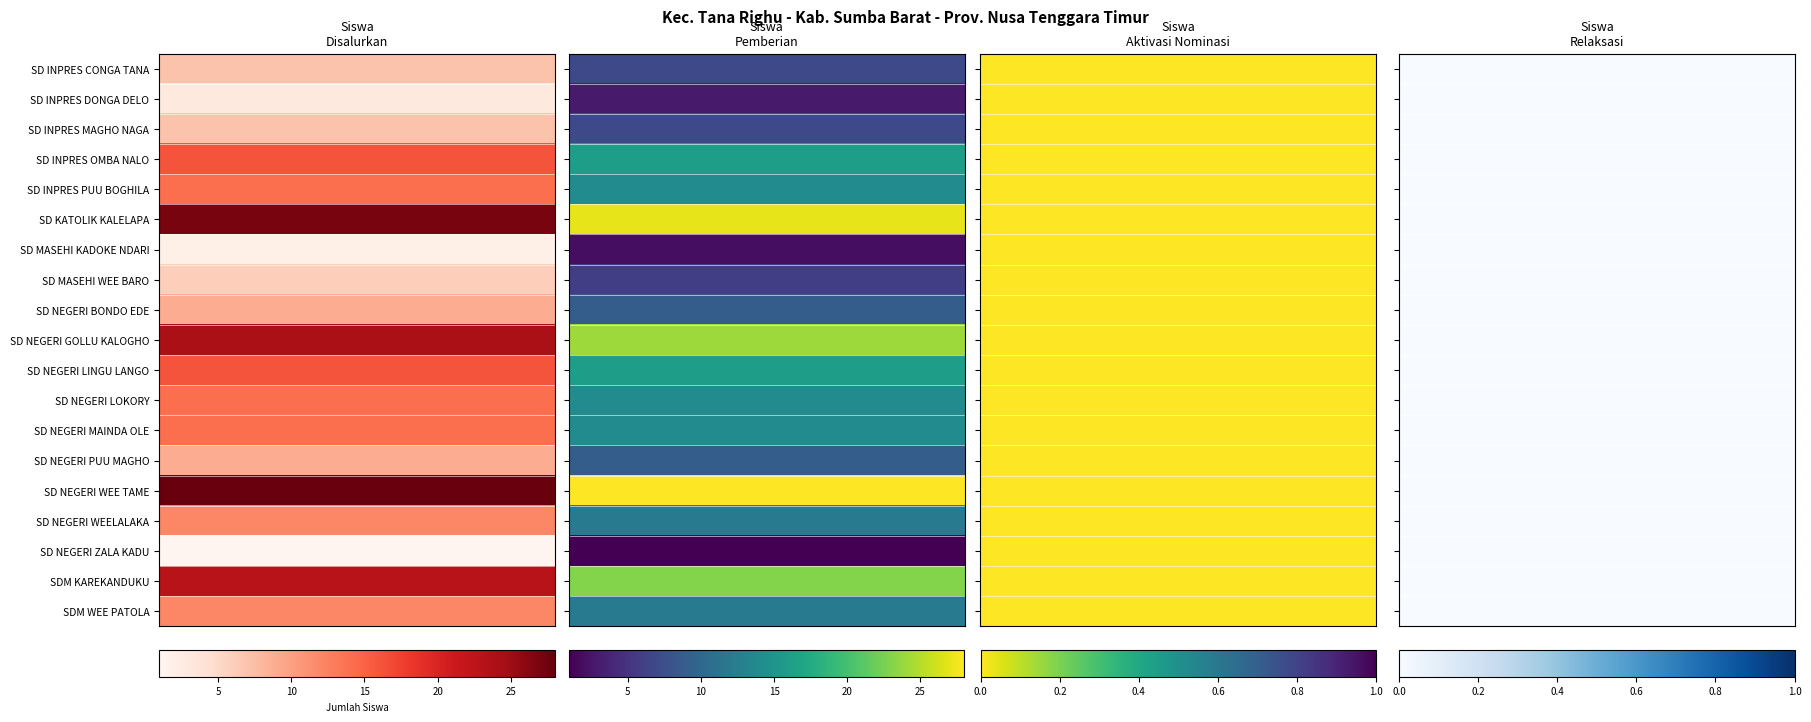

Reading left to right, what are all the values shown in this chart?

SD INPRES CONGA TANA: Disalurkan=7	Pemberian=7	Pemberian Dari Aktivasi Nominasi=0	Pemberian Relaksasi=0
SD INPRES DONGA DELO: Disalurkan=3	Pemberian=3	Pemberian Dari Aktivasi Nominasi=0	Pemberian Relaksasi=0
SD INPRES MAGHO NAGA: Disalurkan=7	Pemberian=7	Pemberian Dari Aktivasi Nominasi=0	Pemberian Relaksasi=0
SD INPRES OMBA NALO: Disalurkan=16	Pemberian=16	Pemberian Dari Aktivasi Nominasi=0	Pemberian Relaksasi=0
SD INPRES PUU BOGHILA: Disalurkan=14	Pemberian=14	Pemberian Dari Aktivasi Nominasi=0	Pemberian Relaksasi=0
SD KATOLIK KALELAPA: Disalurkan=27	Pemberian=27	Pemberian Dari Aktivasi Nominasi=0	Pemberian Relaksasi=0
SD MASEHI KADOKE NDARI: Disalurkan=2	Pemberian=2	Pemberian Dari Aktivasi Nominasi=0	Pemberian Relaksasi=0
SD MASEHI WEE BARO: Disalurkan=6	Pemberian=6	Pemberian Dari Aktivasi Nominasi=0	Pemberian Relaksasi=0
SD NEGERI BONDO EDE: Disalurkan=9	Pemberian=9	Pemberian Dari Aktivasi Nominasi=0	Pemberian Relaksasi=0
SD NEGERI GOLLU KALOGHO: Disalurkan=24	Pemberian=24	Pemberian Dari Aktivasi Nominasi=0	Pemberian Relaksasi=0
SD NEGERI LINGU LANGO: Disalurkan=16	Pemberian=16	Pemberian Dari Aktivasi Nominasi=0	Pemberian Relaksasi=0
SD NEGERI LOKORY: Disalurkan=14	Pemberian=14	Pemberian Dari Aktivasi Nominasi=0	Pemberian Relaksasi=0
SD NEGERI MAINDA OLE: Disalurkan=14	Pemberian=14	Pemberian Dari Aktivasi Nominasi=0	Pemberian Relaksasi=0
SD NEGERI PUU MAGHO: Disalurkan=9	Pemberian=9	Pemberian Dari Aktivasi Nominasi=0	Pemberian Relaksasi=0
SD NEGERI WEE TAME: Disalurkan=28	Pemberian=28	Pemberian Dari Aktivasi Nominasi=0	Pemberian Relaksasi=0
SD NEGERI WEELALAKA: Disalurkan=12	Pemberian=12	Pemberian Dari Aktivasi Nominasi=0	Pemberian Relaksasi=0
SD NEGERI ZALA KADU: Disalurkan=1	Pemberian=1	Pemberian Dari Aktivasi Nominasi=0	Pemberian Relaksasi=0
SDM KAREKANDUKU: Disalurkan=23	Pemberian=23	Pemberian Dari Aktivasi Nominasi=0	Pemberian Relaksasi=0
SDM WEE PATOLA: Disalurkan=12	Pemberian=12	Pemberian Dari Aktivasi Nominasi=0	Pemberian Relaksasi=0